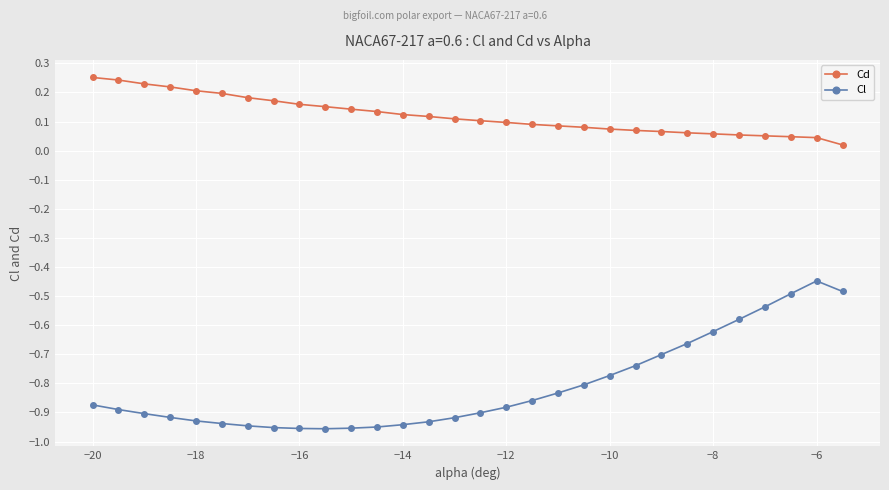

What is the sum of all Cd values?

3.6